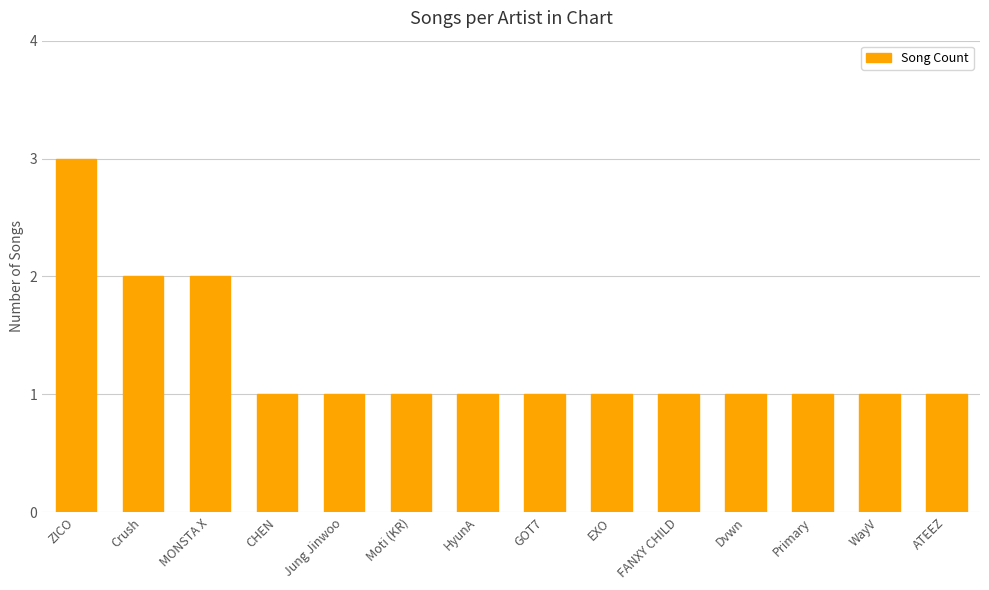

Count the values in the range 1 to 2.

13